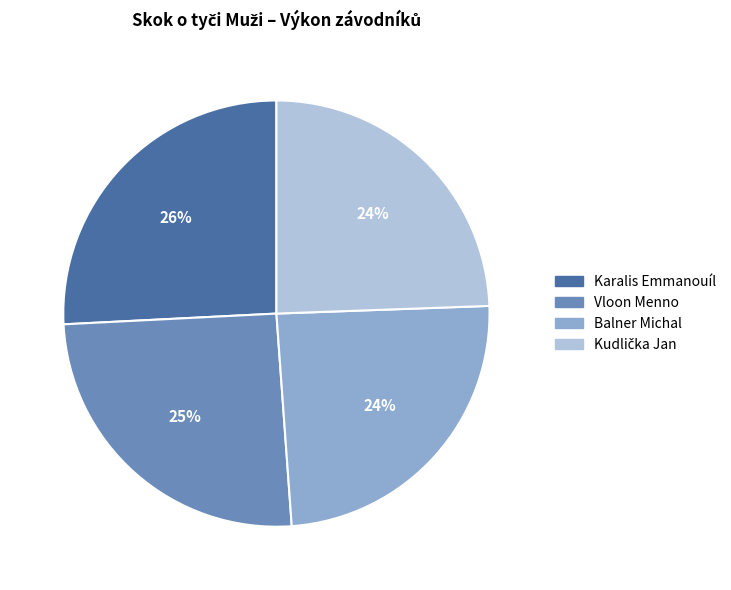

To the nearest percent, what percentage of the pie is Vloon Menno?

25%